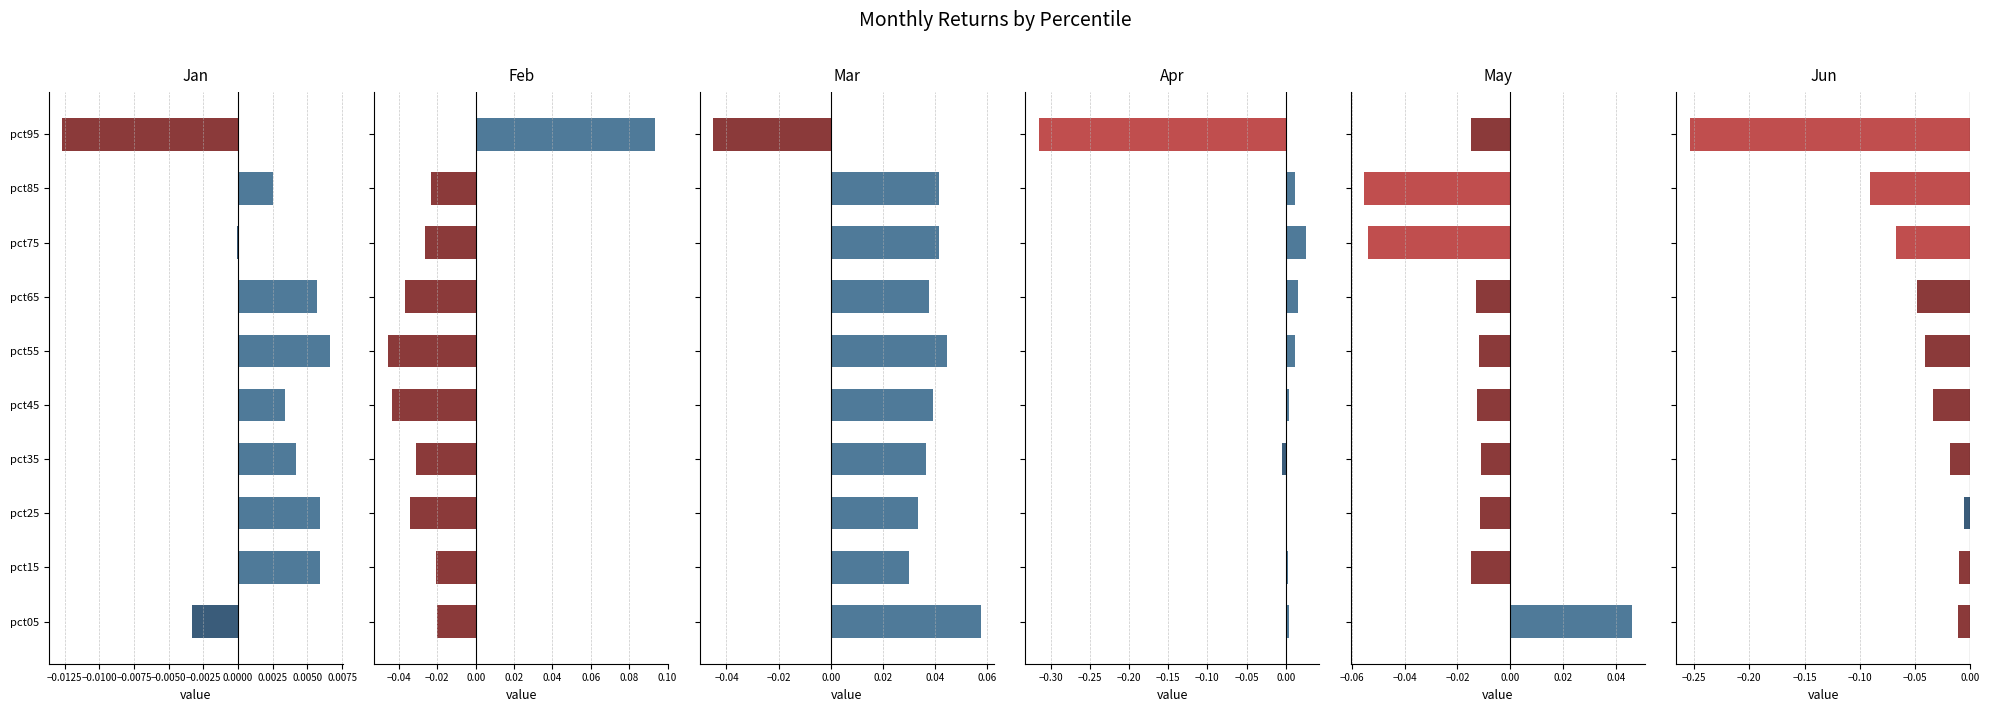

Reading right to left, extract all data points from this chart.

Jan: -0.0	0.0	-0.0	0.0	0.0	0.0	0.0	0.0	0.0	-0.0
Feb: 0.1	-0.0	-0.0	-0.0	-0.0	-0.0	-0.0	-0.0	-0.0	-0.0
Mar: -0.0	0.0	0.0	0.0	0.0	0.0	0.0	0.0	0.0	0.1
Apr: -0.3	0.0	0.0	0.0	0.0	0.0	-0.0	0.0	0.0	0.0
May: -0.0	-0.1	-0.1	-0.0	-0.0	-0.0	-0.0	-0.0	-0.0	0.0
Jun: -0.3	-0.1	-0.1	-0.0	-0.0	-0.0	-0.0	-0.0	-0.0	-0.0